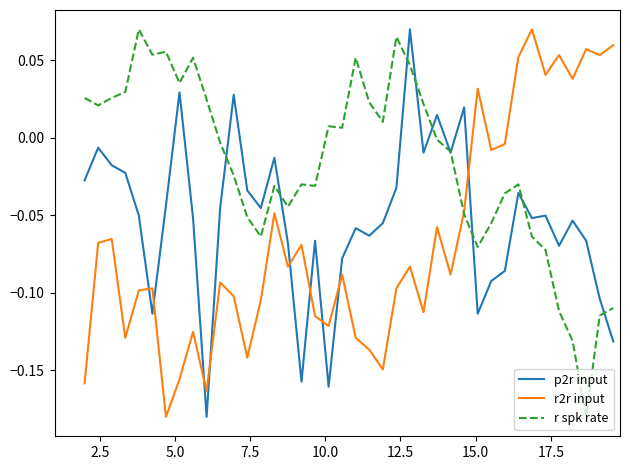

Which series has the largest total across all categories?

r spk rate